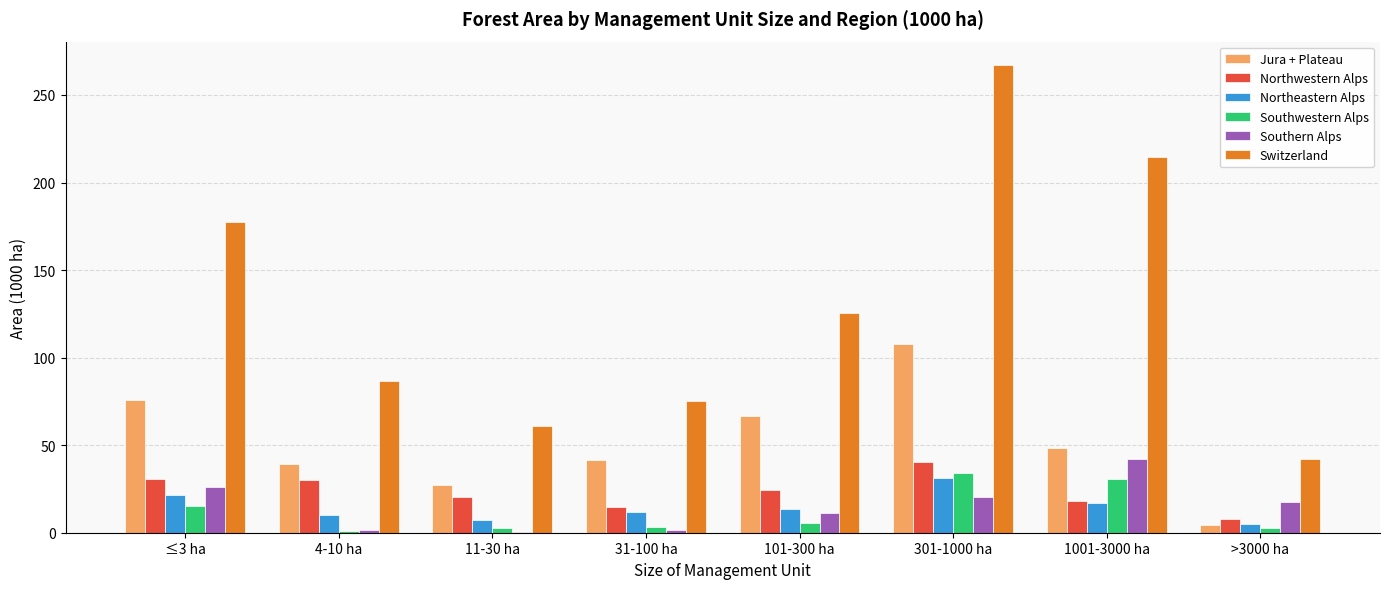

The value of Jura + Plateau at 11-30 ha is 27.3. True or false?

True